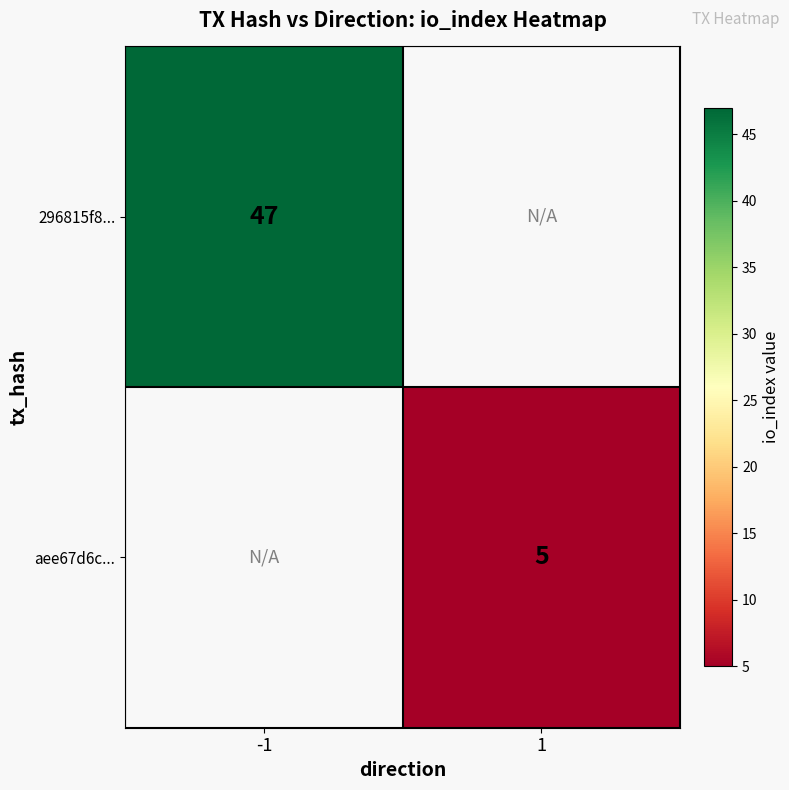

The value of 296815f8... at -1 is 63. True or false?

False